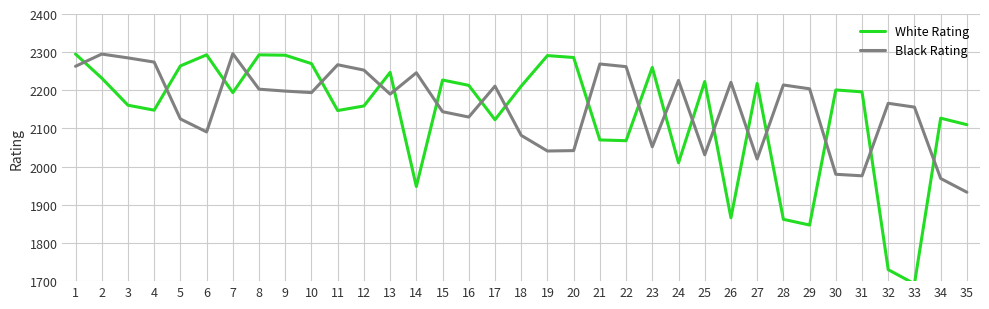

Where does the Black Rating series first go above 2194?

1